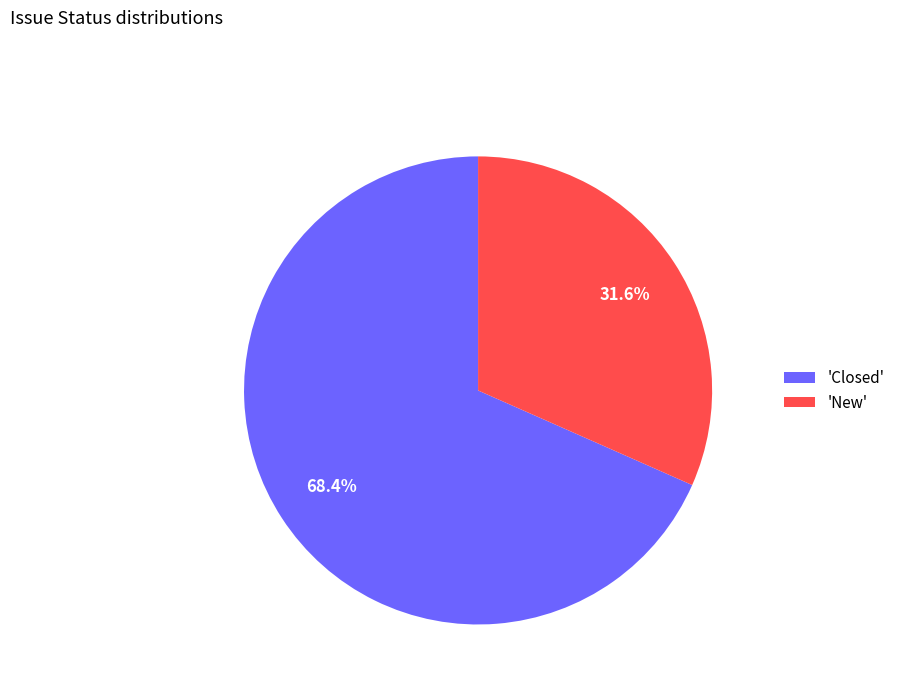

What portion of the pie excludes 'New'?

68.4%